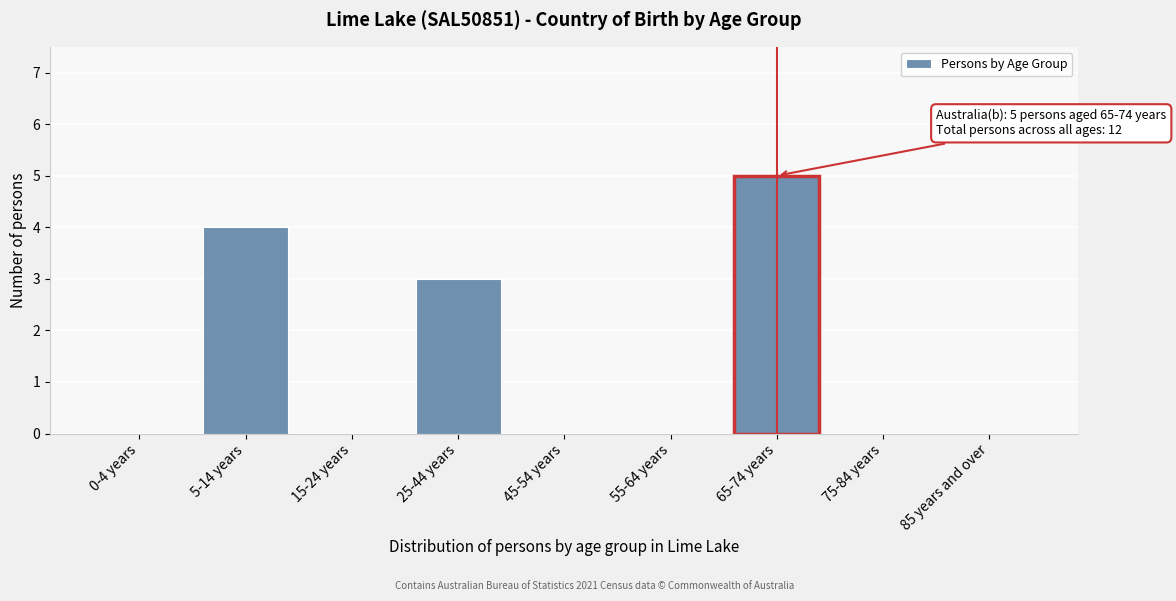

Reading left to right, what are all the values shown in this chart?

0-4 years=0	5-14 years=4	15-24 years=0	25-44 years=3	45-54 years=0	55-64 years=0	65-74 years=5	75-84 years=0	85 years and over=0